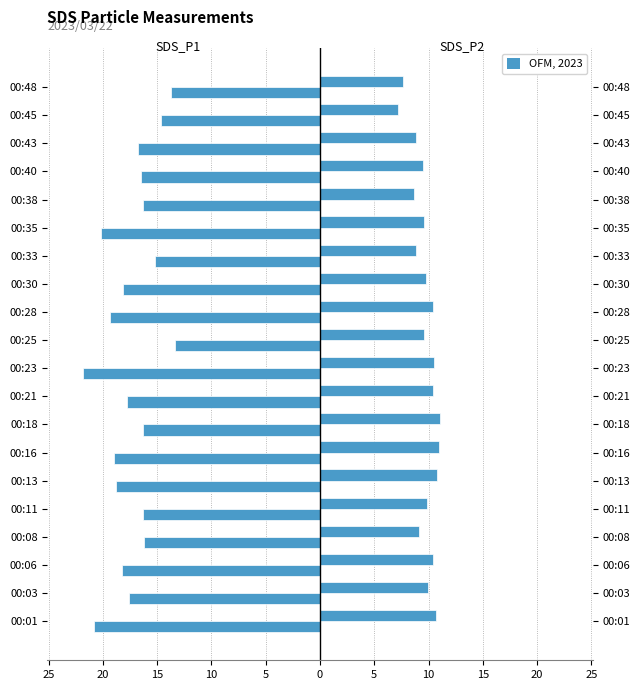

Reading left to right, transcribe all the data shown in this chart.

SDS_P1: -20.8	-17.6	-18.3	-16.2	-16.3	-18.8	-19.0	-16.4	-17.8	-21.8	-13.3	-19.3	-18.1	-15.2	-20.1	-16.3	-16.4	-16.8	-14.6	-13.7
SDS_P2: 10.7	10.0	10.4	9.1	9.9	10.8	10.9	11.1	10.4	10.5	9.6	10.4	9.7	8.8	9.6	8.6	9.5	8.8	7.2	7.6